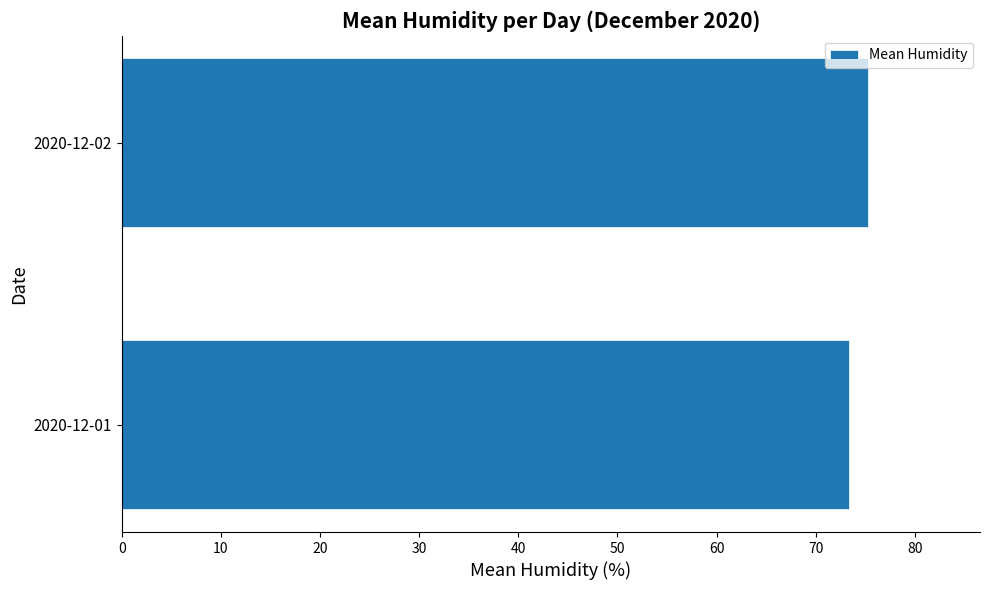

What is the change in value from 2020-12-01 to 2020-12-02?

+1.9